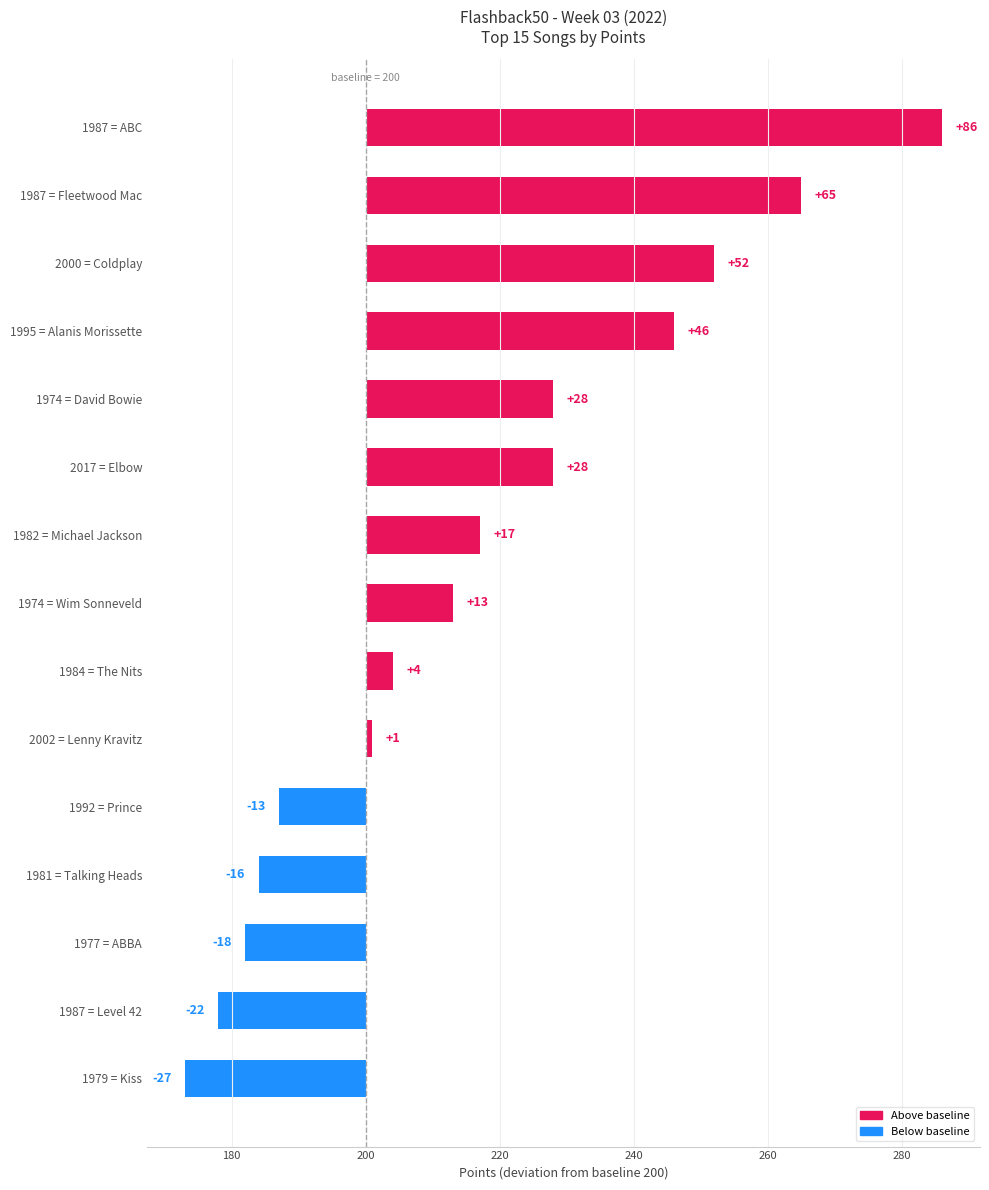

Which has a higher value, 1987 = Fleetwood Mac or 1979 = Kiss?

1987 = Fleetwood Mac